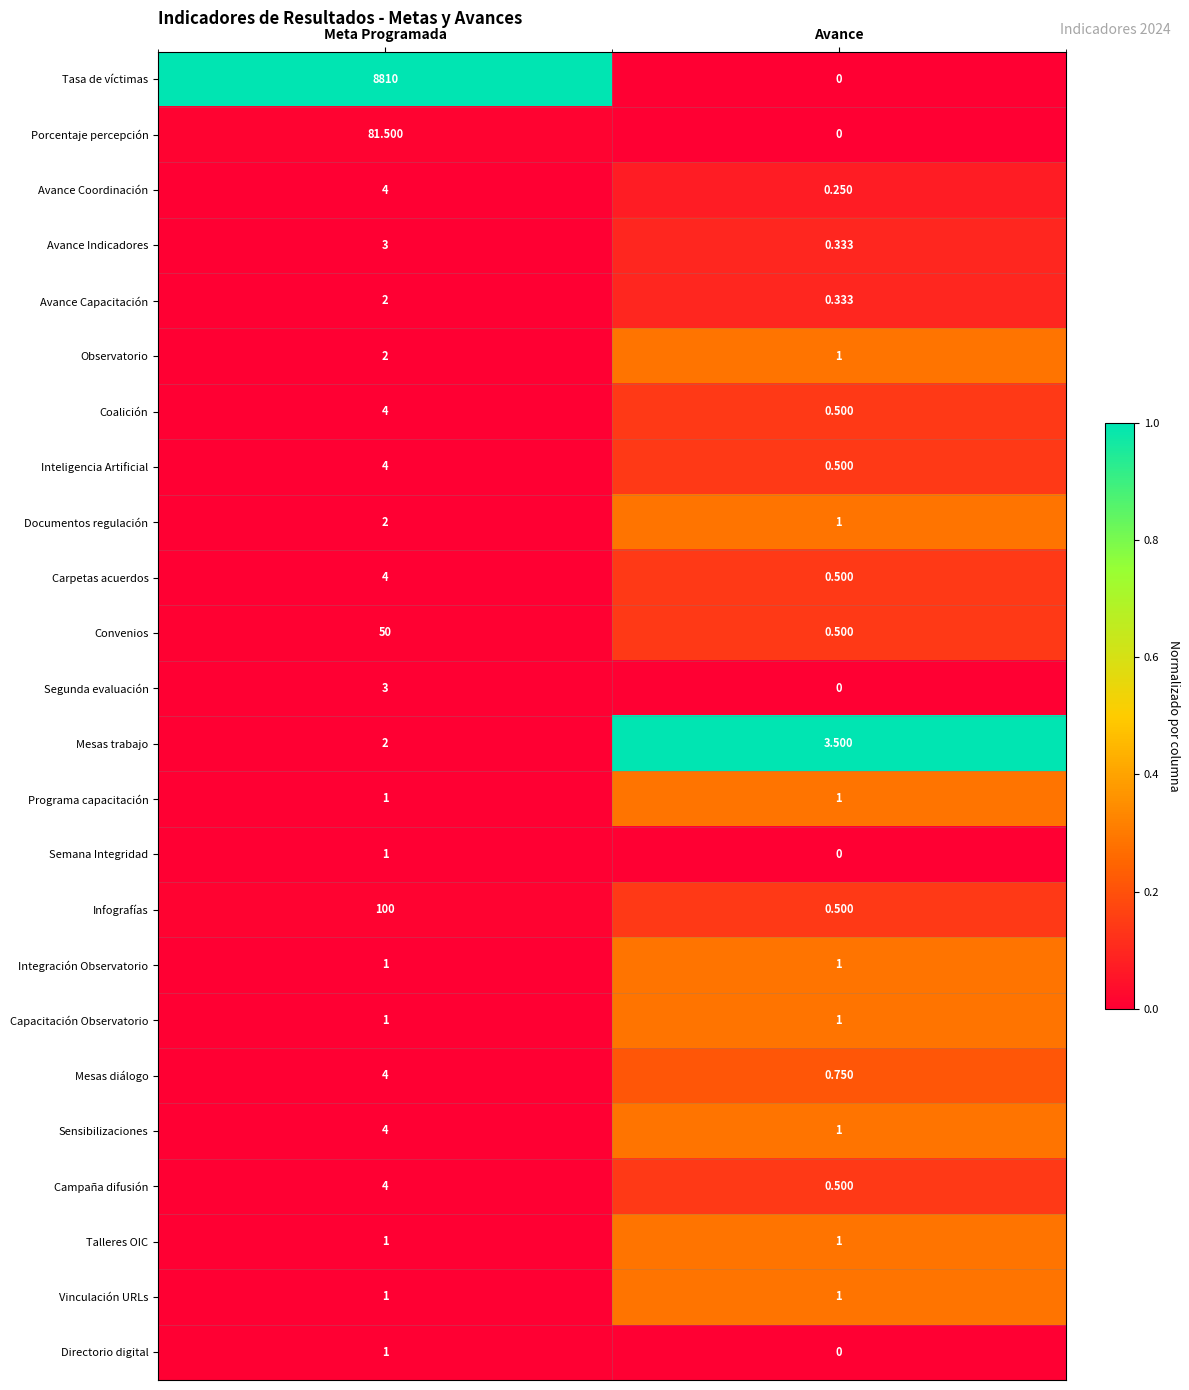

Which series has the largest range (max minus min)?

Tasa de víctimas